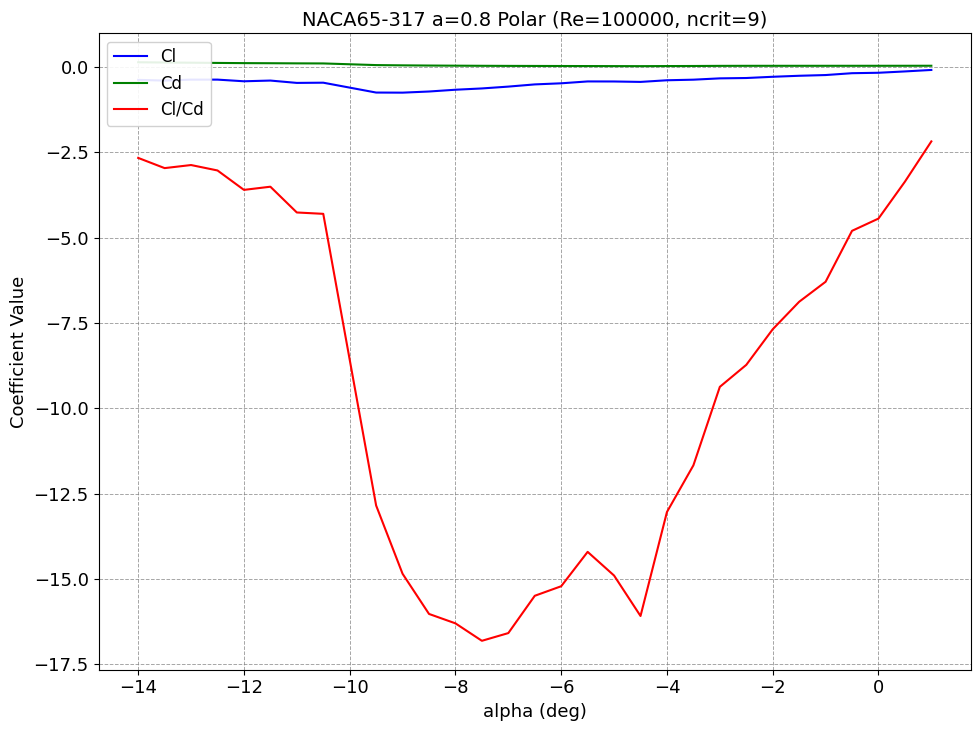

True or false: Cl and Cl/Cd cross at least once.

False